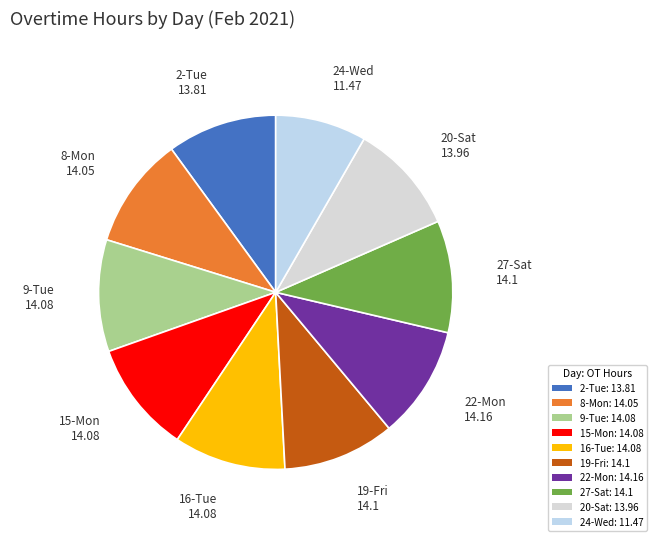

Which category has the smallest portion of the pie?

24-Wed